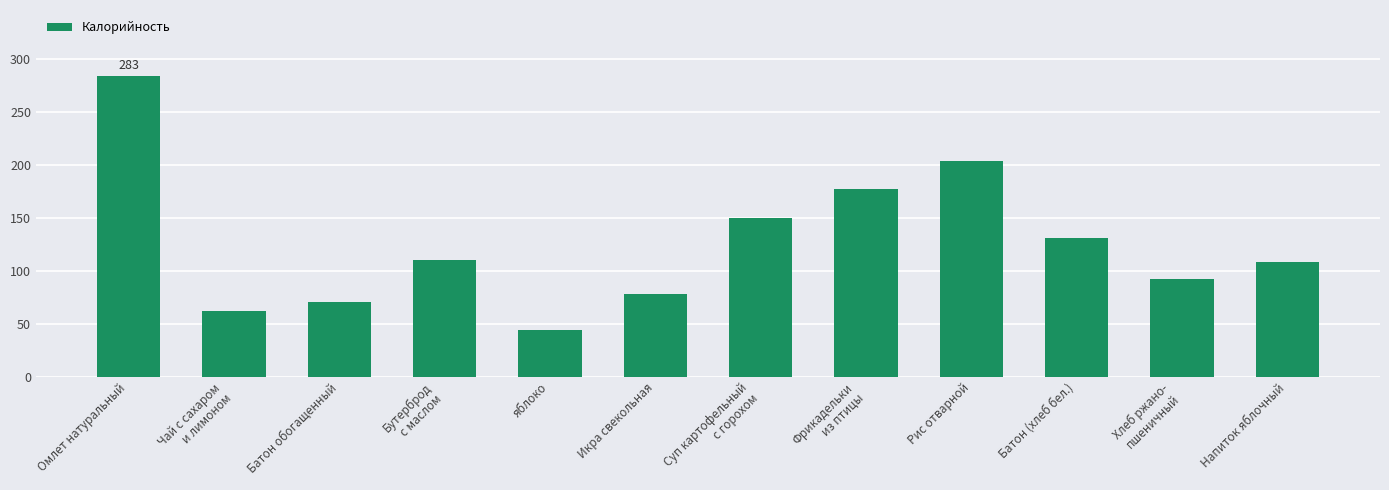

How many series are shown in this chart?

1